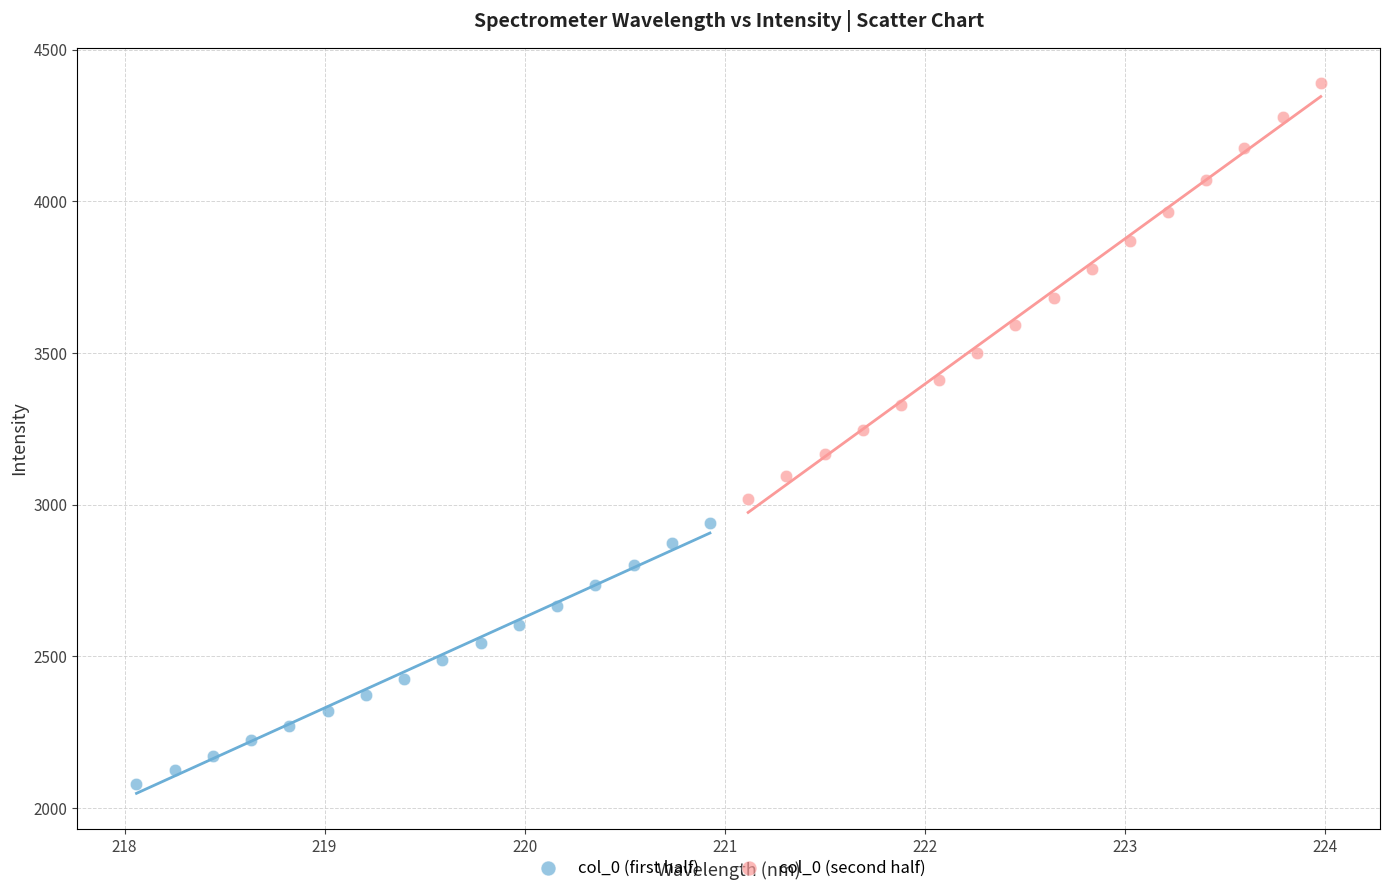

What are all the series names shown in the legend?

col_0 (first half), col_0 (second half)